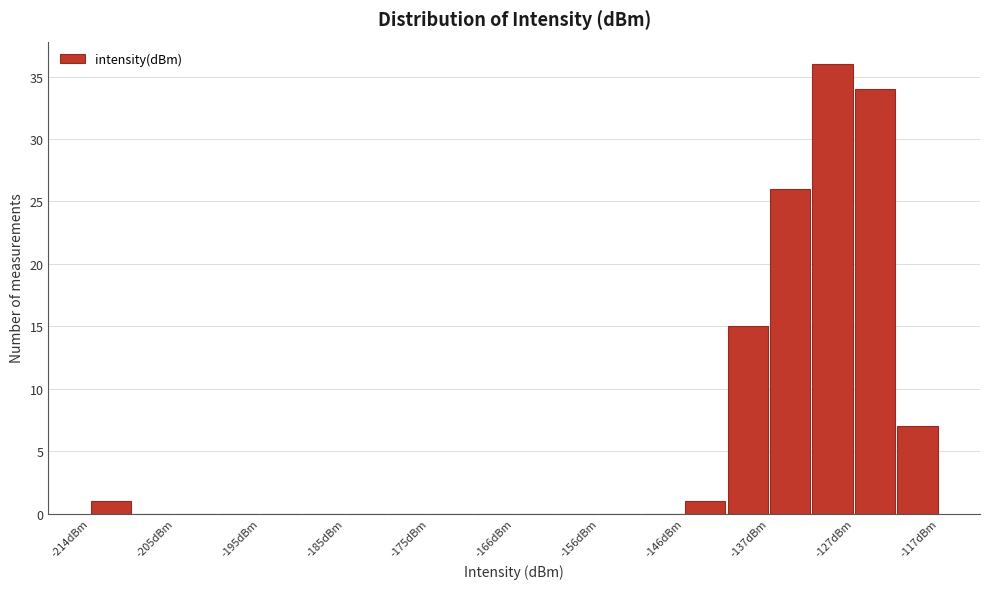

Reading left to right, list every bar in this chart as the range it spans on the x-axis followed by its height. Neither the bar edges nor the heights are printed on the chart, so give them approximately, as read against the axes.

-214 to -209: 1
-209 to -205: 0
-205 to -200: 0
-200 to -195: 0
-195 to -190: 0
-190 to -185: 0
-185 to -180: 0
-180 to -175: 0
-175 to -171: 0
-171 to -166: 0
-166 to -161: 0
-161 to -156: 0
-156 to -151: 0
-151 to -146: 0
-146 to -142: 1
-142 to -137: 15
-137 to -132: 26
-132 to -127: 36
-127 to -122: 34
-122 to -117: 7